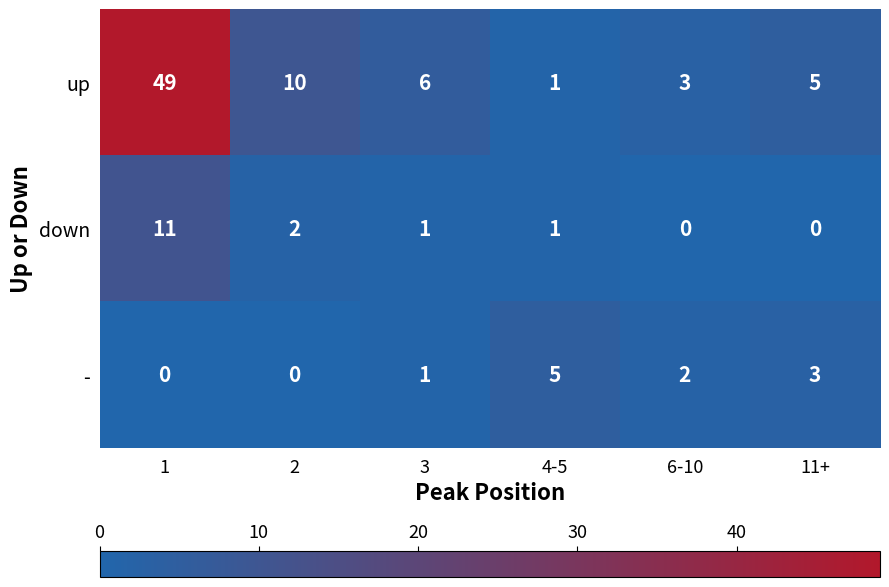

Reading left to right, list all the values displayed in this chart.

up: 1=49	2=10	3=6	4-5=1	6-10=3	11+=5
down: 1=11	2=2	3=1	4-5=1	6-10=0	11+=0
-: 1=0	2=0	3=1	4-5=5	6-10=2	11+=3